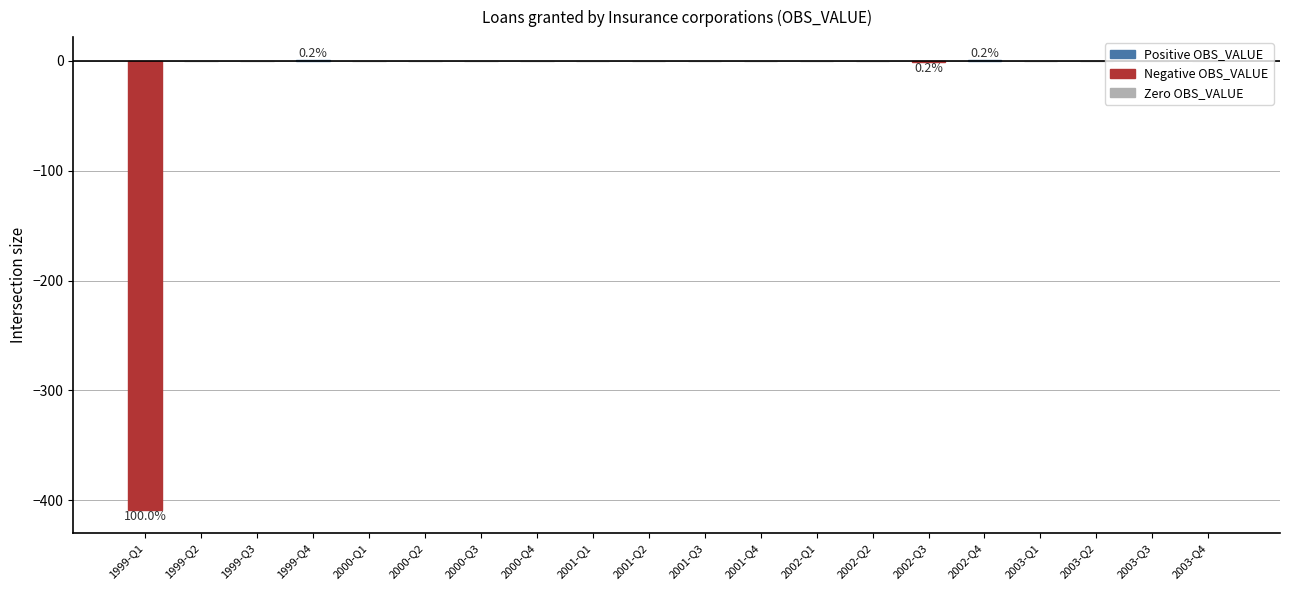

Which label corresponds to the largest value in the chart?

1999-Q4